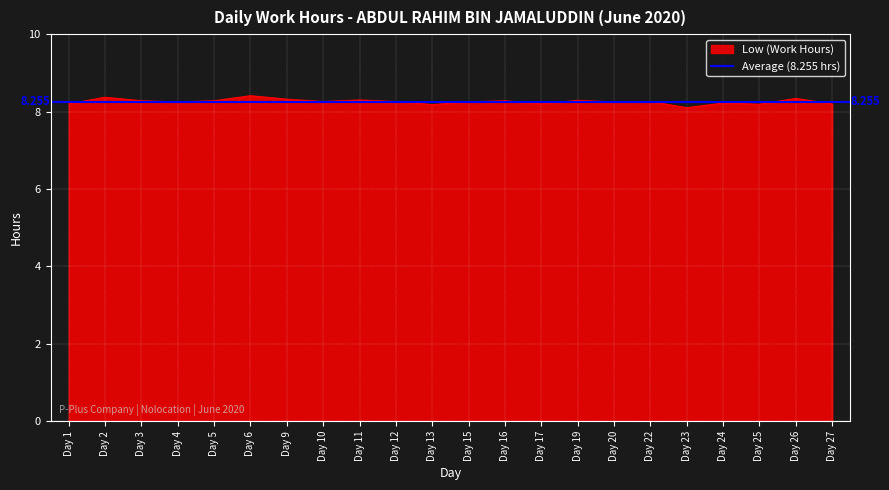

Does the chart display data point markers on the line(s)?

No